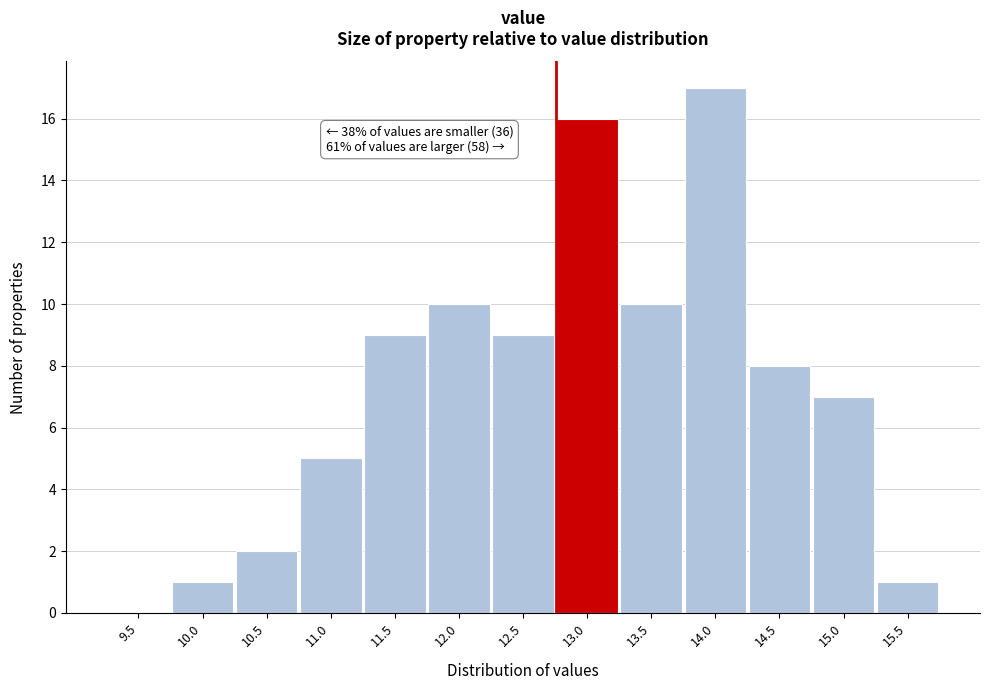

Reading left to right, what are all the values shown in this chart?

9.5=0	10.0=1	10.5=2	11.0=5	11.5=9	12.0=10	12.5=9	13.0=16	13.5=10	14.0=17	14.5=8	15.0=7	15.5=1